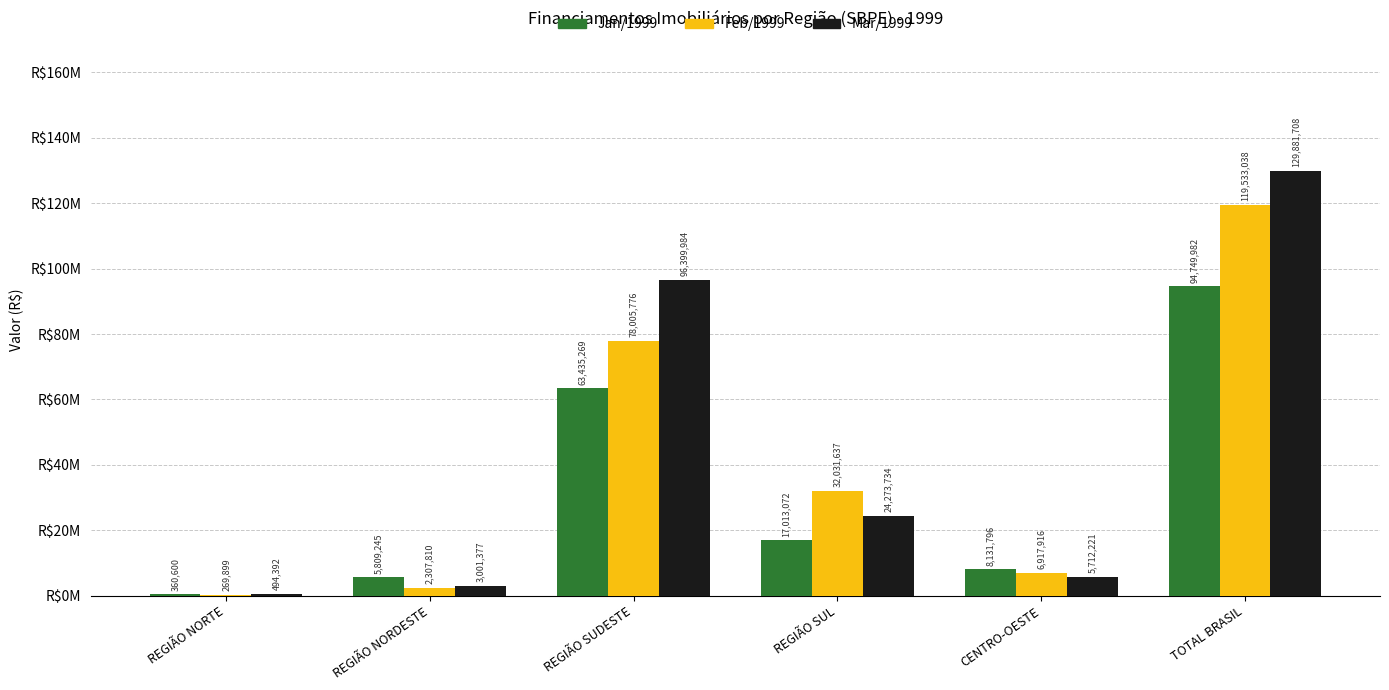

What is the difference between the Feb/1999 values at TOTAL BRASIL and REGIÃO NORDESTE?

117225228